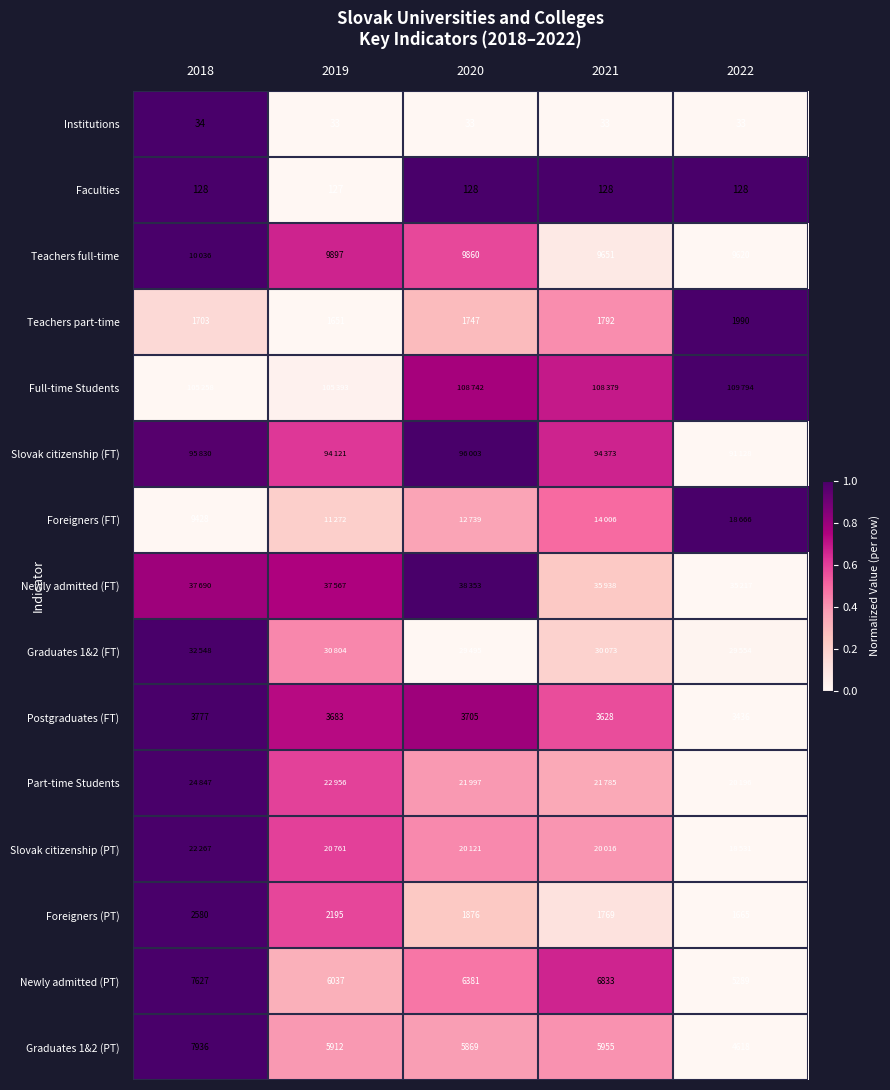

What is the maximum value shown in the chart?

1.0